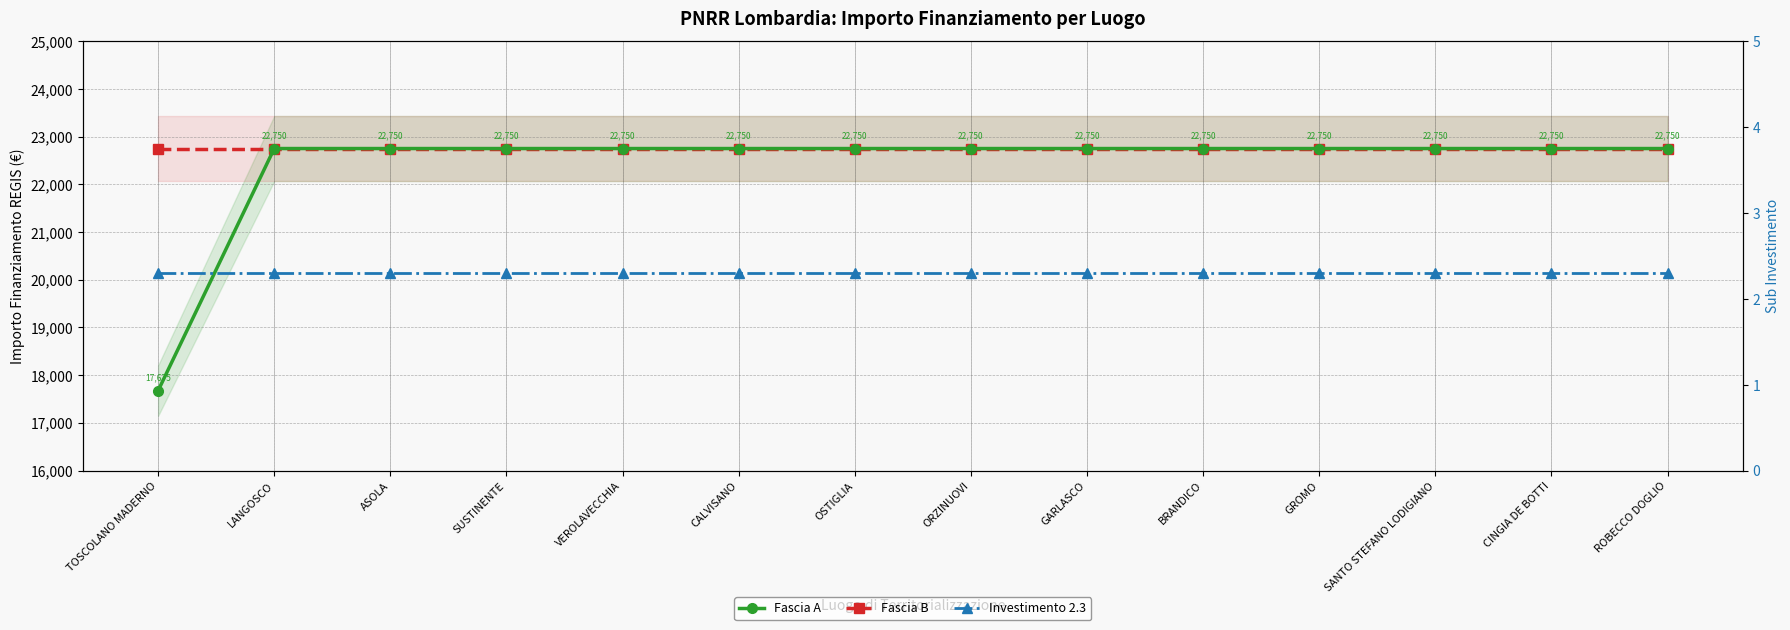

Reading left to right, list all the values displayed in this chart.

Fascia A: 17674.8	22750.0	22750.0	22750.0	22750.0	22750.0	22750.0	22750.0	22750.0	22750.0	22750.0	22750.0	22750.0	22750.0
Fascia B: 22750.0	22750.0	22750.0	22750.0	22750.0	22750.0	22750.0	22750.0	22750.0	22750.0	22750.0	22750.0	22750.0	22750.0
Investimento 2.3: 2.3	2.3	2.3	2.3	2.3	2.3	2.3	2.3	2.3	2.3	2.3	2.3	2.3	2.3